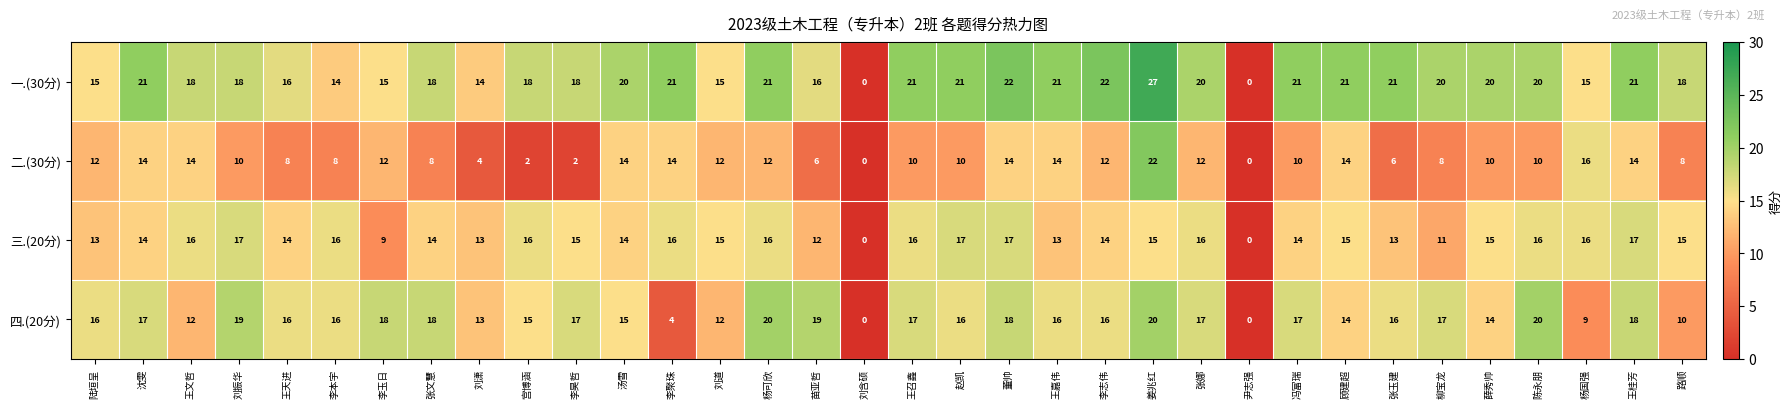

What is the average value of the 一.(30分) series?

18